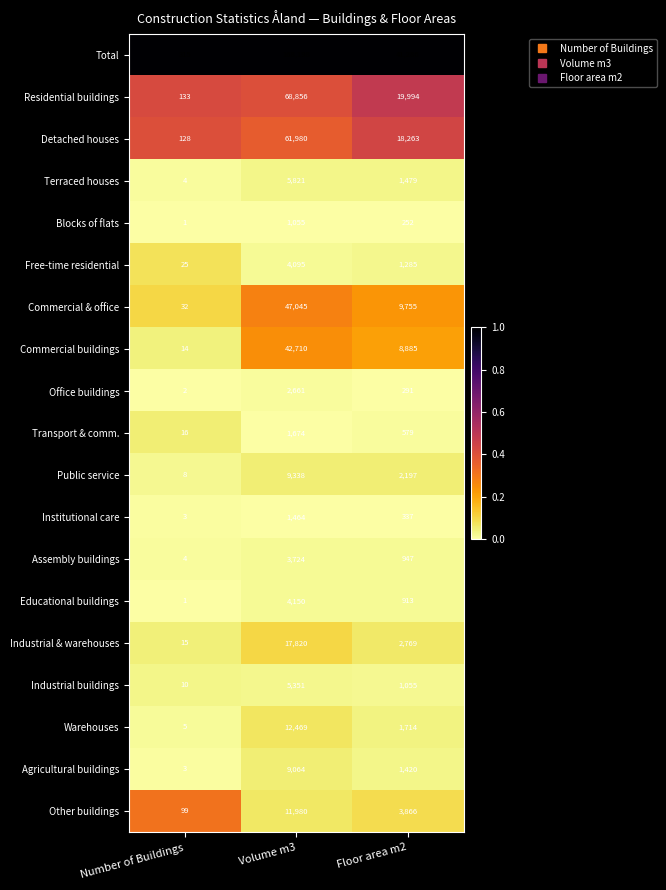

What is the approximate value of Institutional care at Volume m3, to the nearest 100?

1500